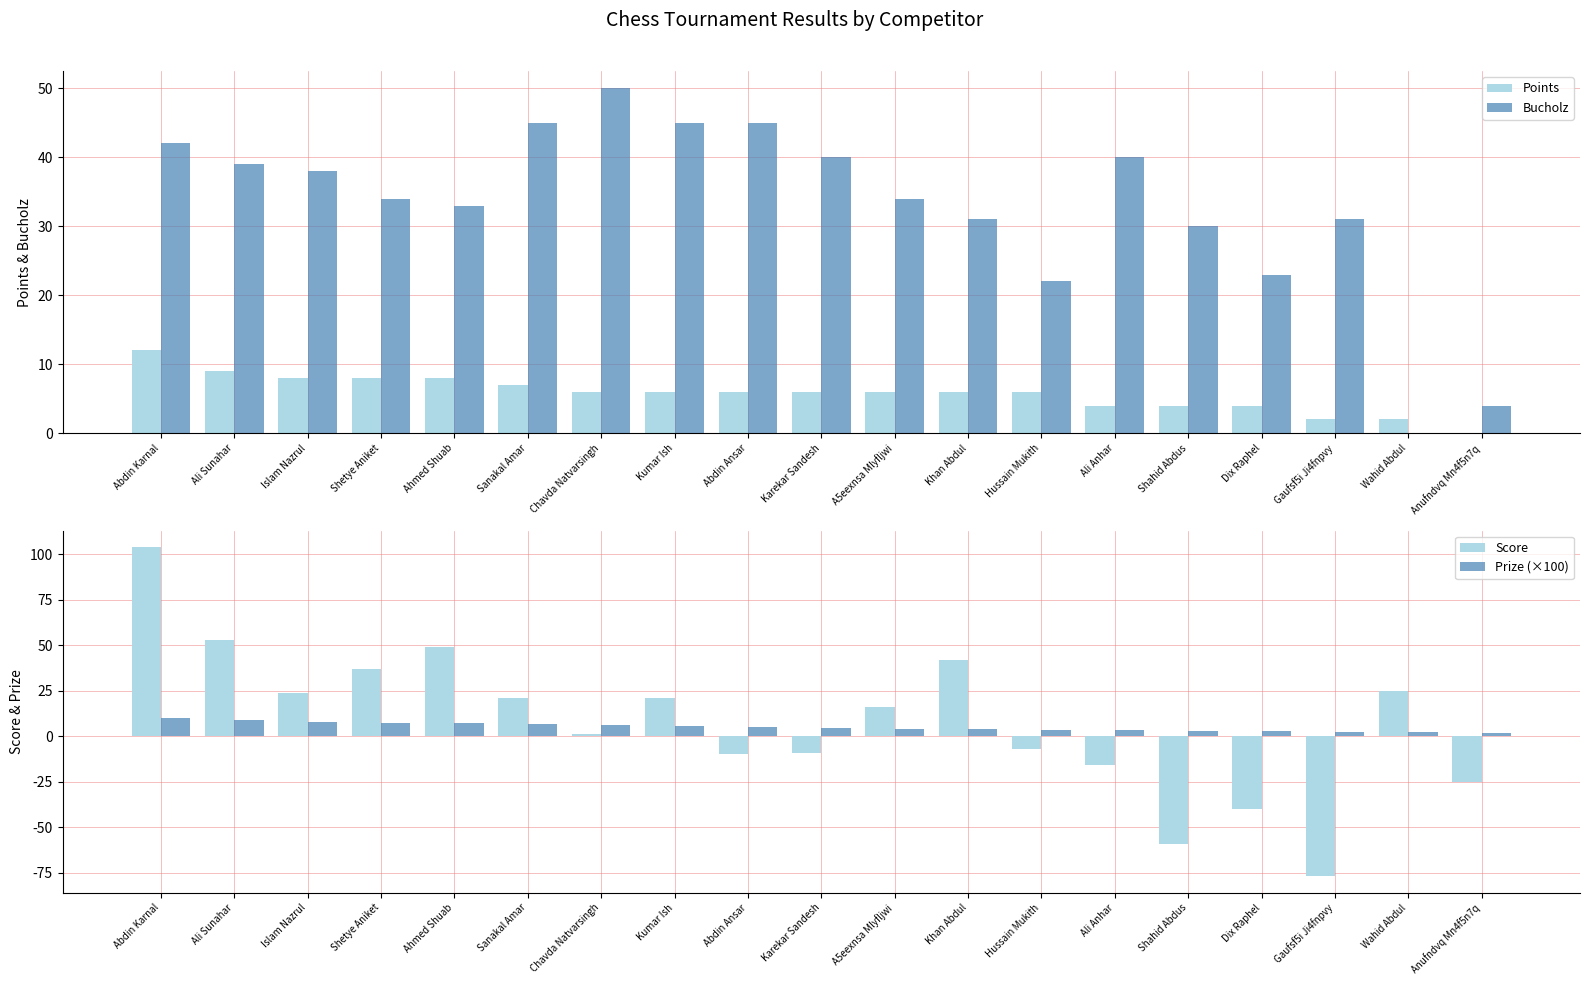

Which series has the widest spread of values?

Score